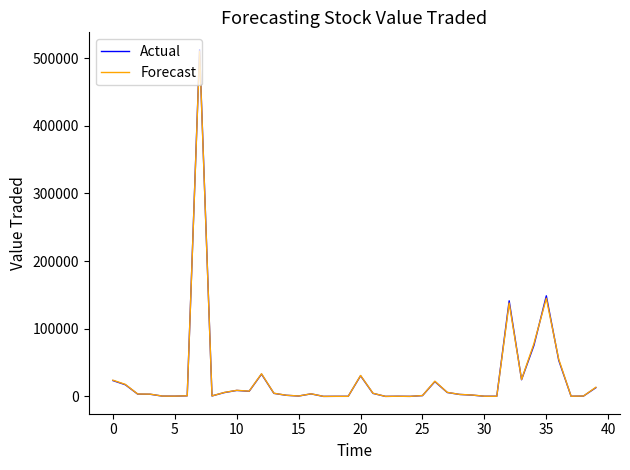

What is the highest value of the Actual series?

512439